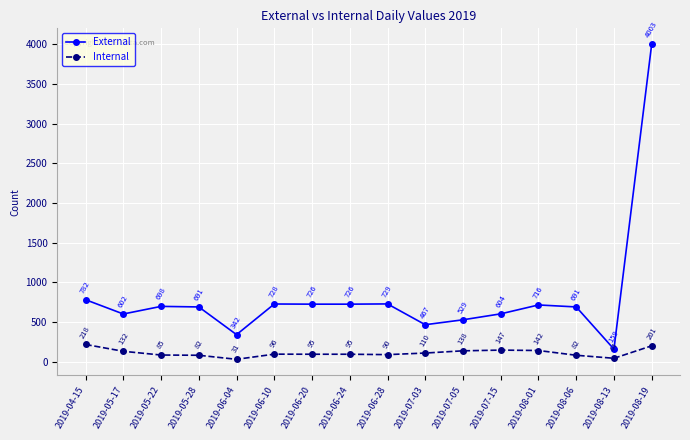

True or false: External and Internal cross at least once.

False